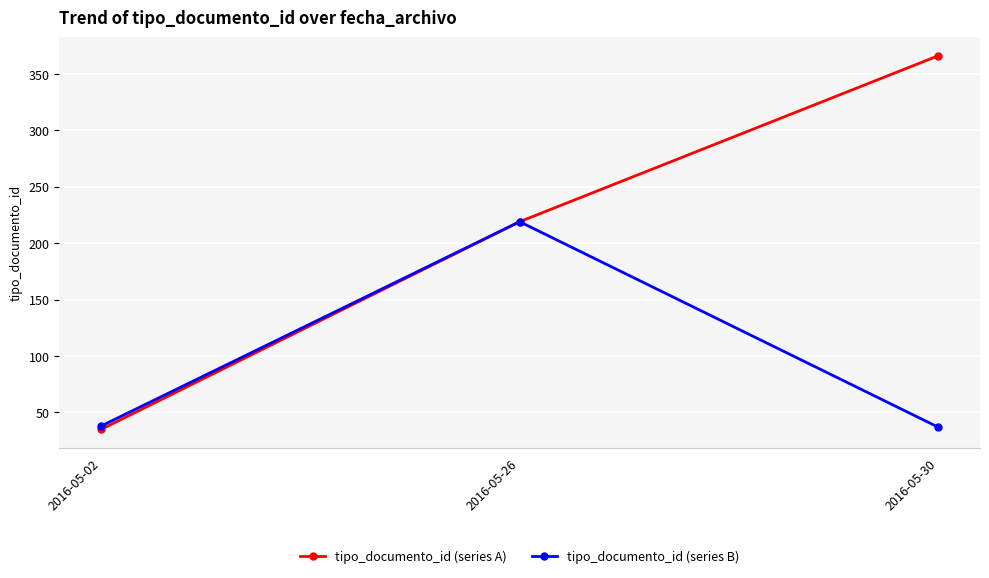

At which label is tipo_documento_id (series B) closest to 128?

2016-05-02